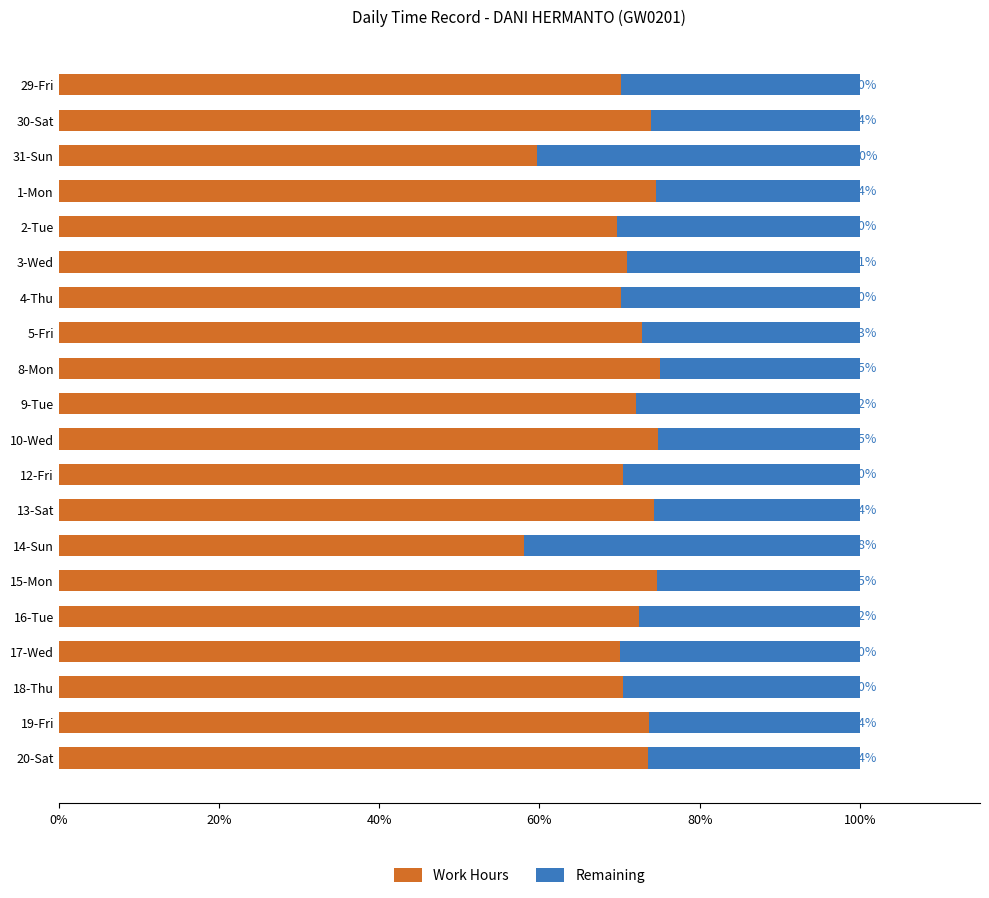

True or false: Work Hours has a value of 74.5 at 1-Mon.

True